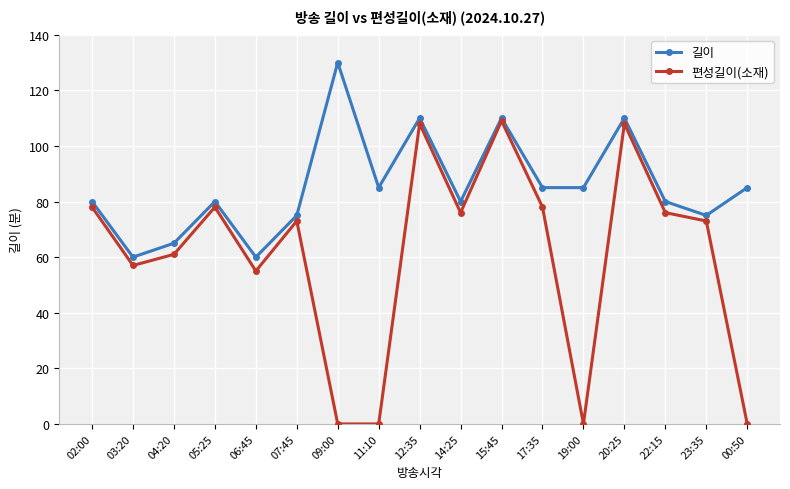

Where is the first local minimum for 길이?

03:20